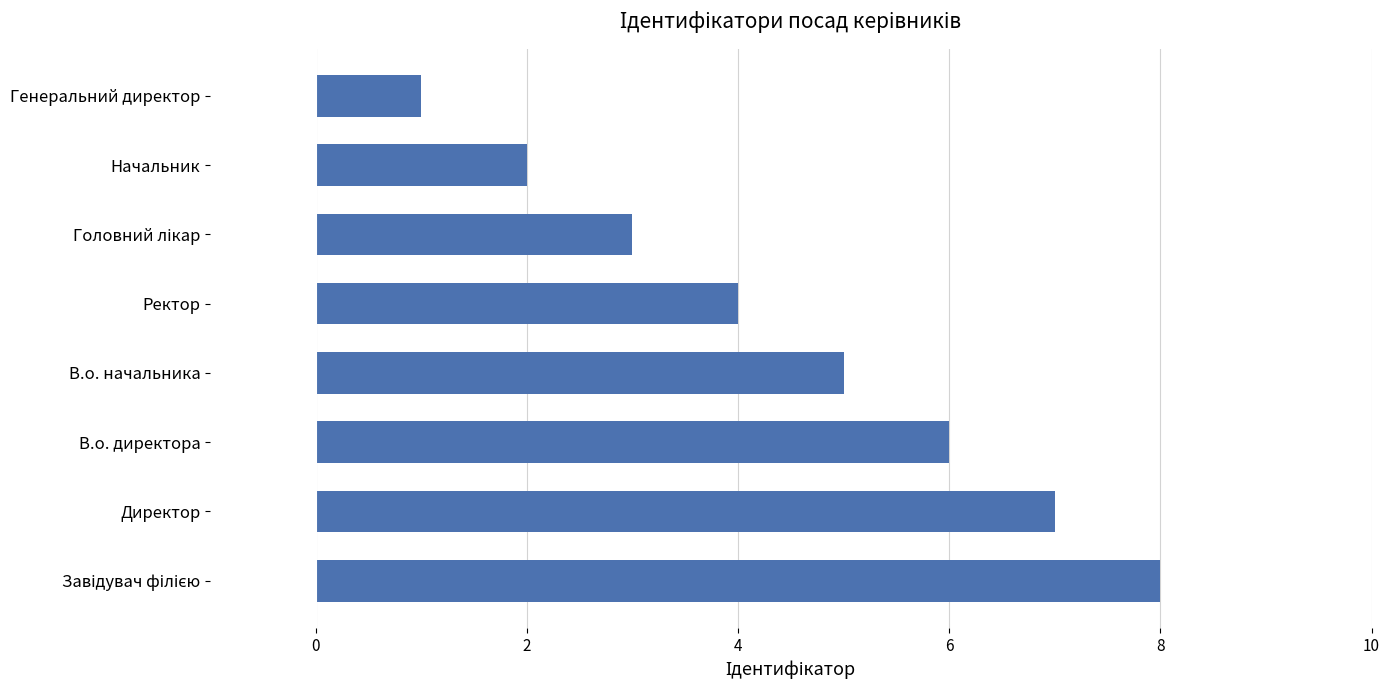

How many data points are less than 5?

4